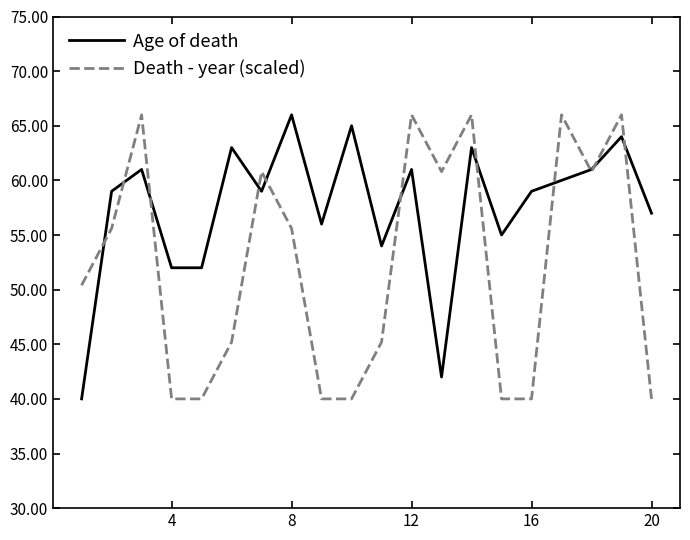

Which series has the largest total across all categories?

Age of death